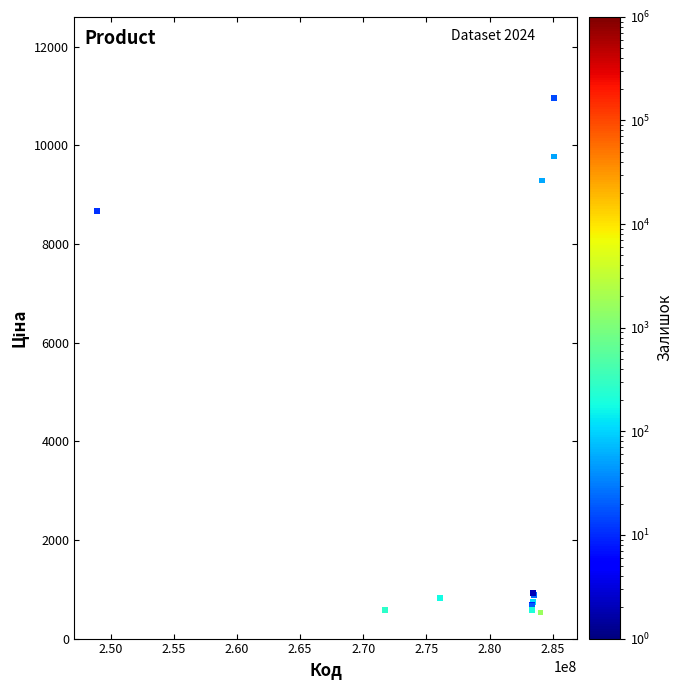

What Y value in the scatter plot is closest to 5746?

8679.5